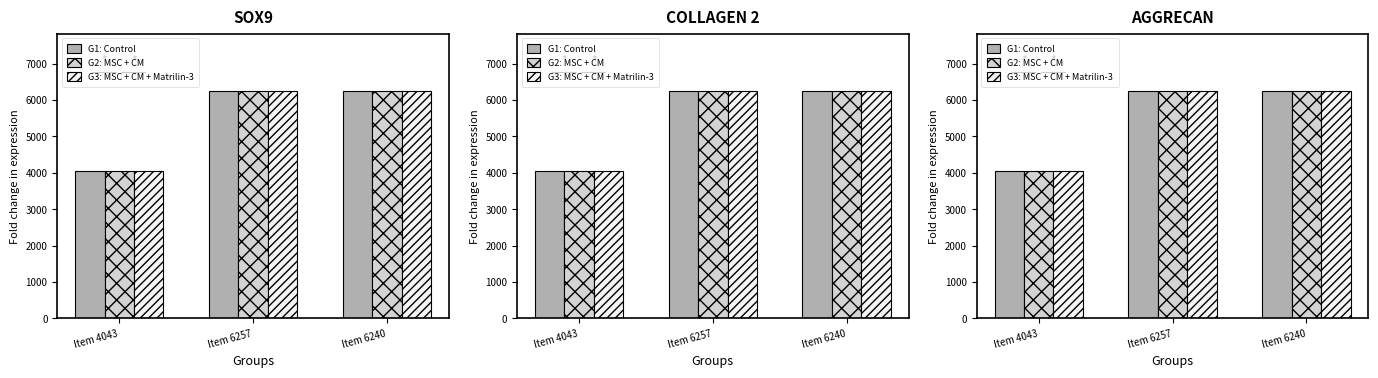

What position from the right is Item 6257?

2